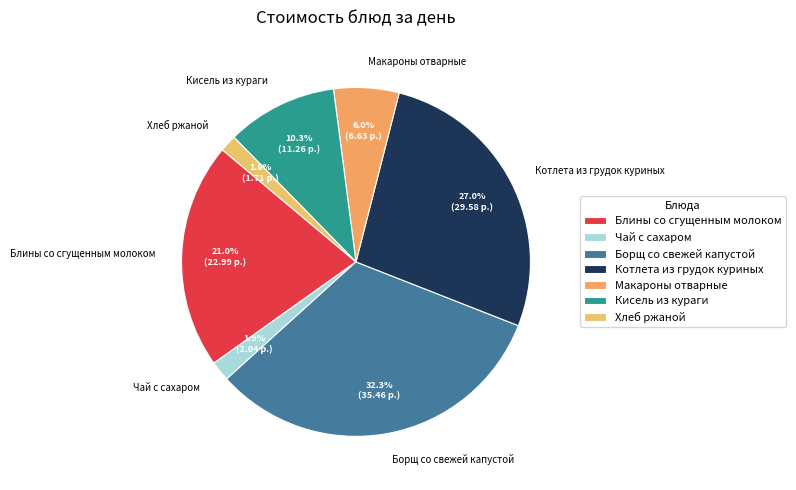

Which slice is the largest?

Борщ со свежей капустой